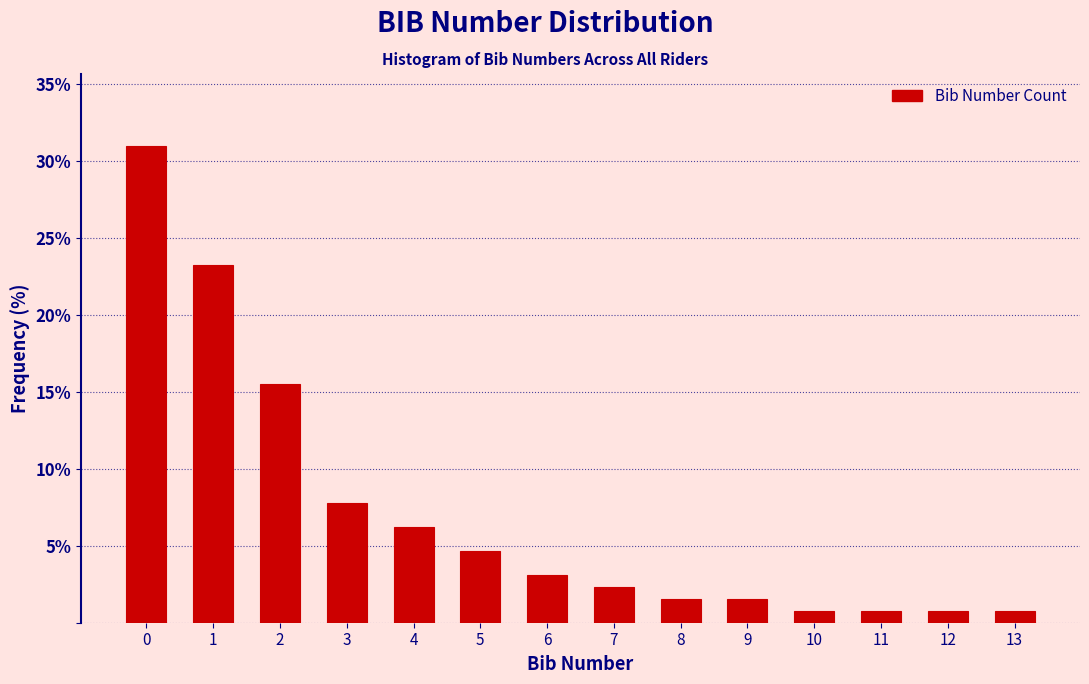

Reading left to right, extract all data points from this chart.

31.0	23.3	15.5	7.8	6.2	4.7	3.1	2.3	1.6	1.6	0.8	0.8	0.8	0.8